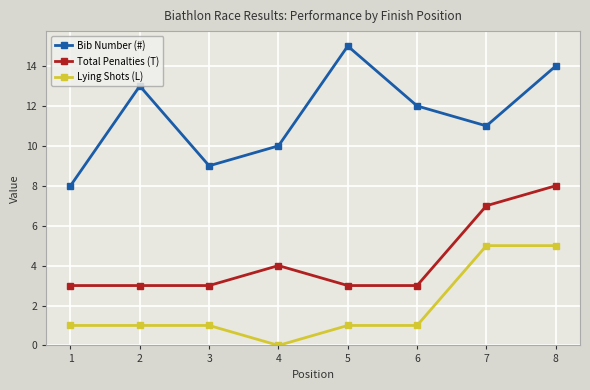

Reading left to right, extract all data points from this chart.

Bib Number (#): 8	13	9	10	15	12	11	14
Total Penalties (T): 3	3	3	4	3	3	7	8
Lying Shots (L): 1	1	1	0	1	1	5	5